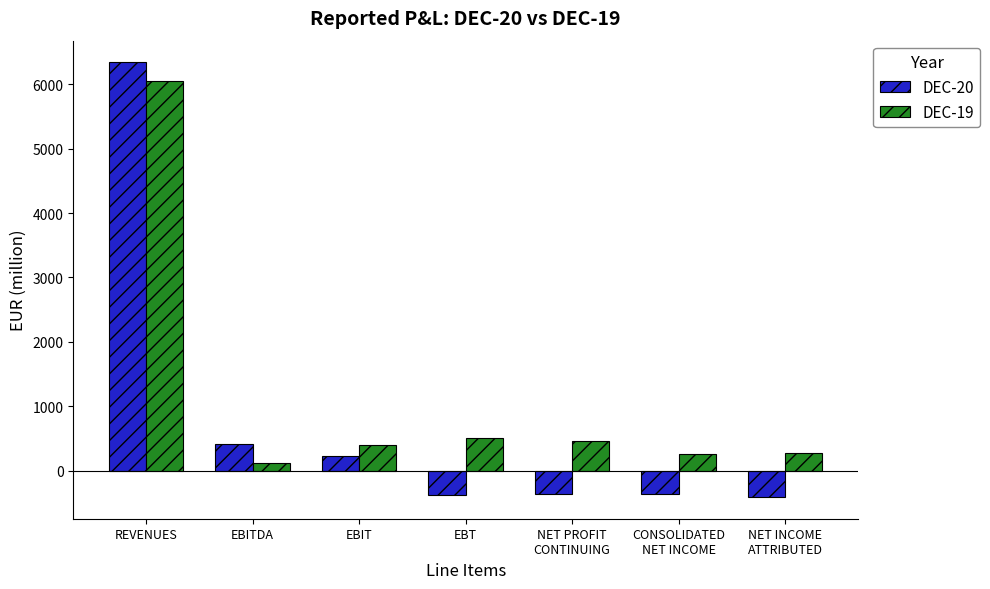

Rank the series at NET PROFIT
CONTINUING from lowest to highest value.

DEC-20, DEC-19